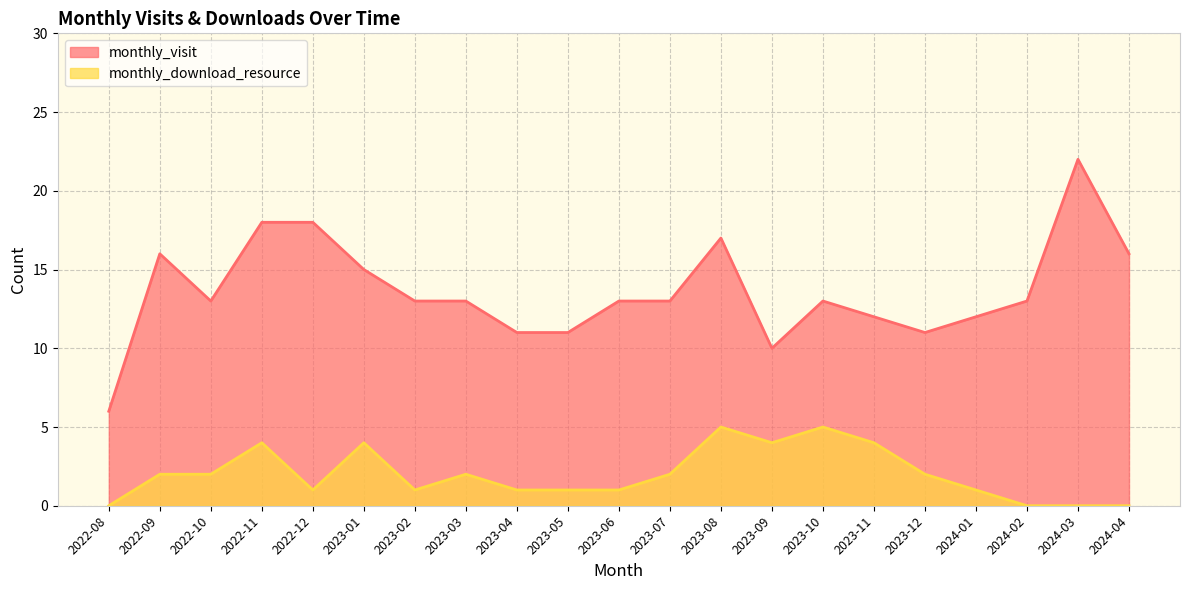

What is the difference between the highest and lowest values at 2023-04?

10